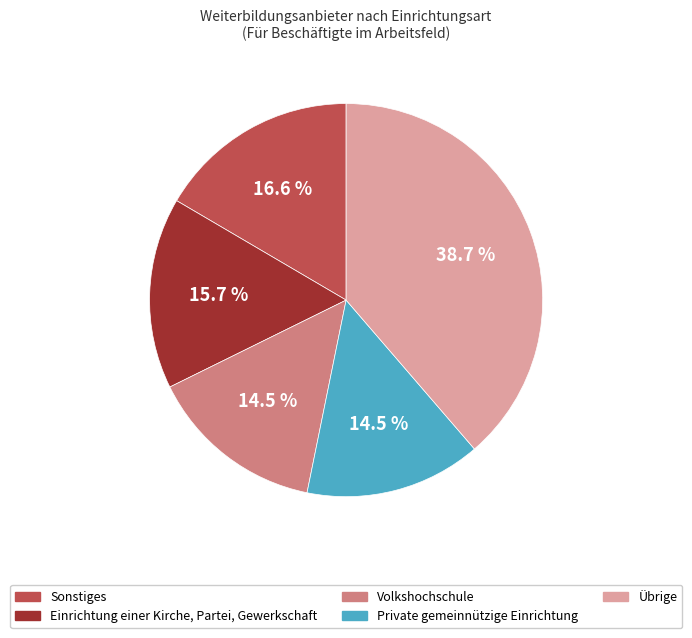

Is there a majority slice in this chart?

No